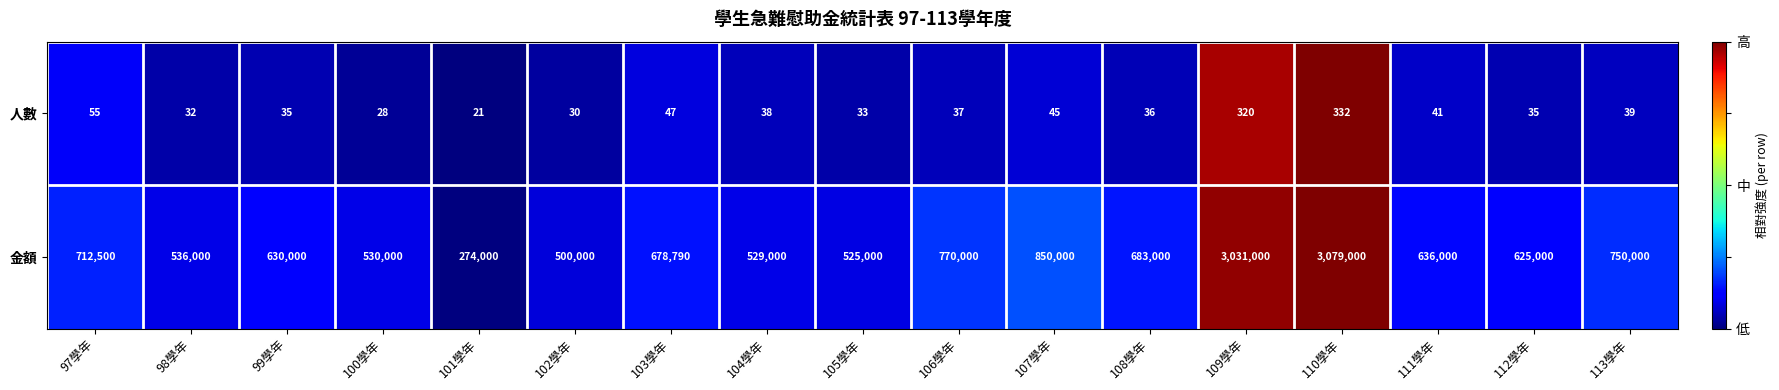

What is the minimum value for 金額?

274000